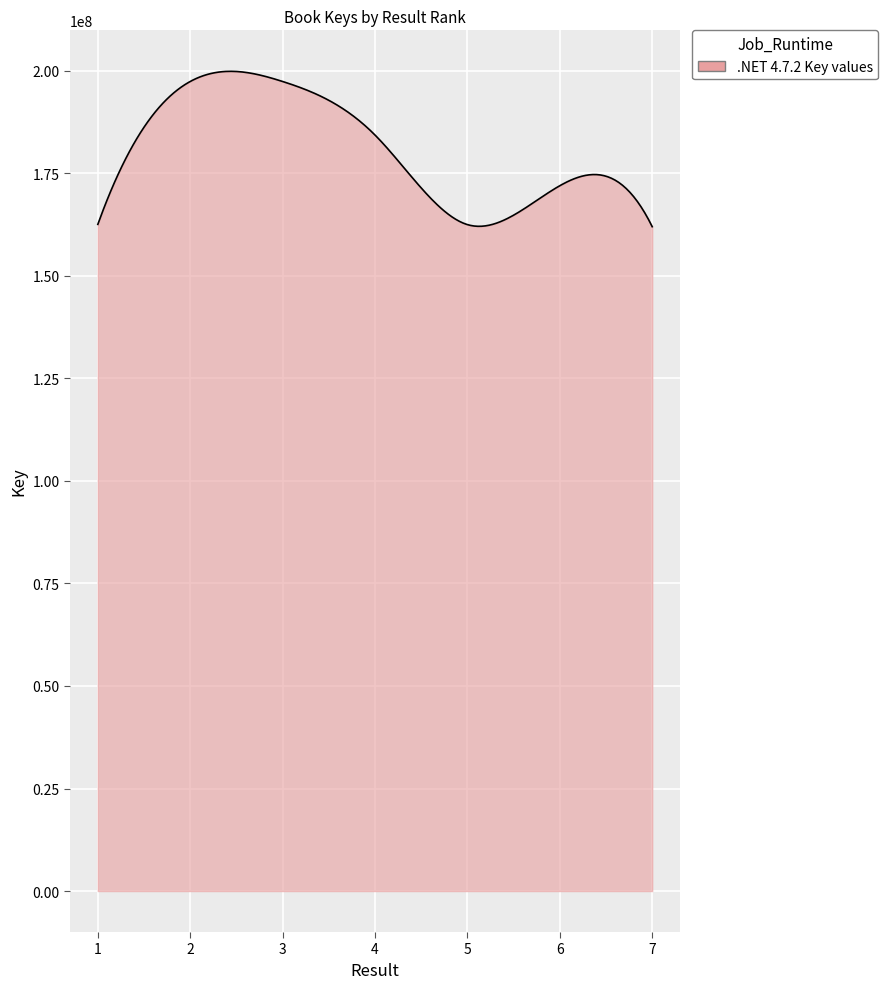

What is the minimum value shown in the chart?

161986203.0